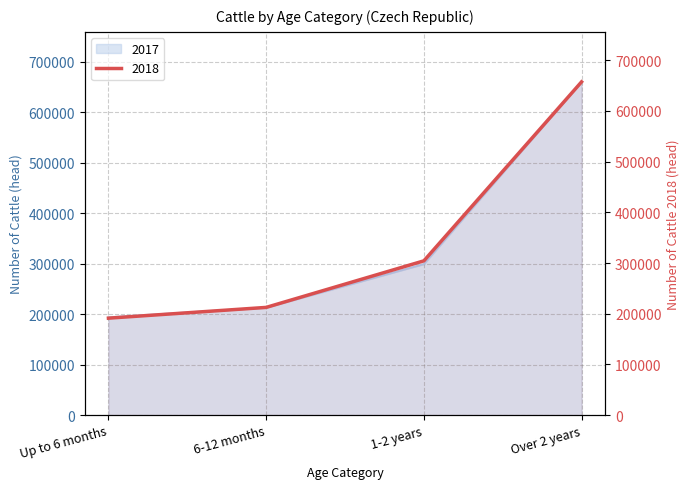

What is the difference between the maximum and minimum values in the 2018 series?

466150